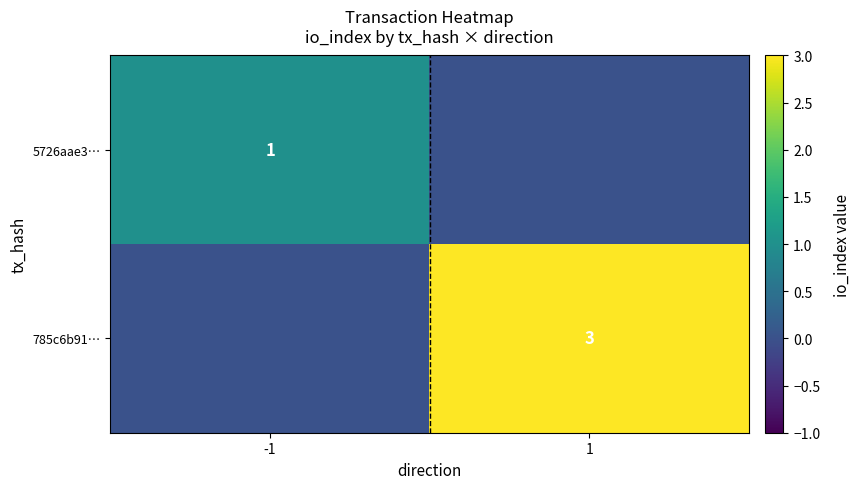

Is it true that 5726aae3… equals 1 at -1?

True